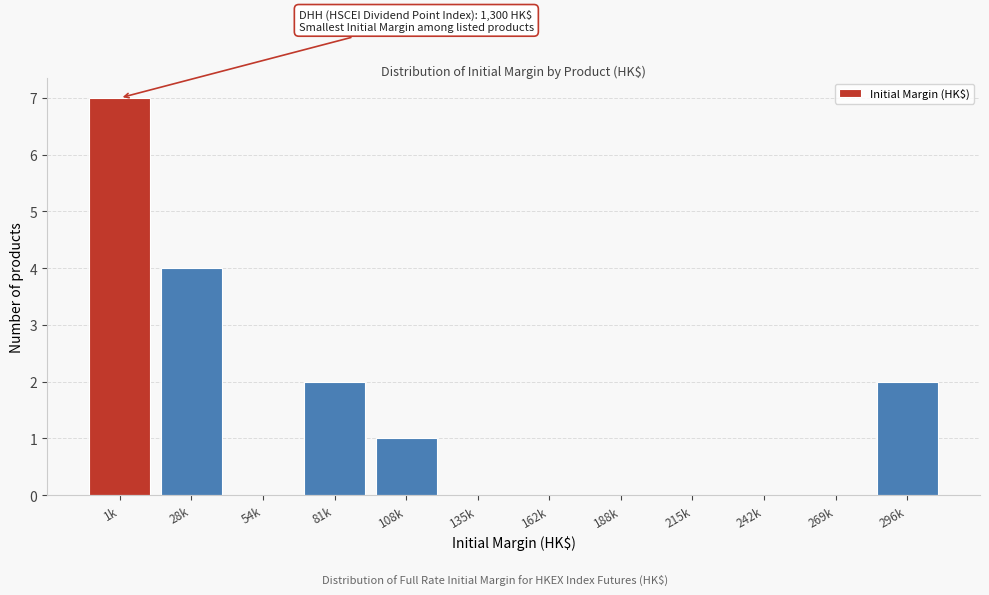

Reading right to left, list all the values displayed in this chart.

296k=2	269k=0	242k=0	215k=0	188k=0	162k=0	135k=0	108k=1	81k=2	54k=0	28k=4	1k=7